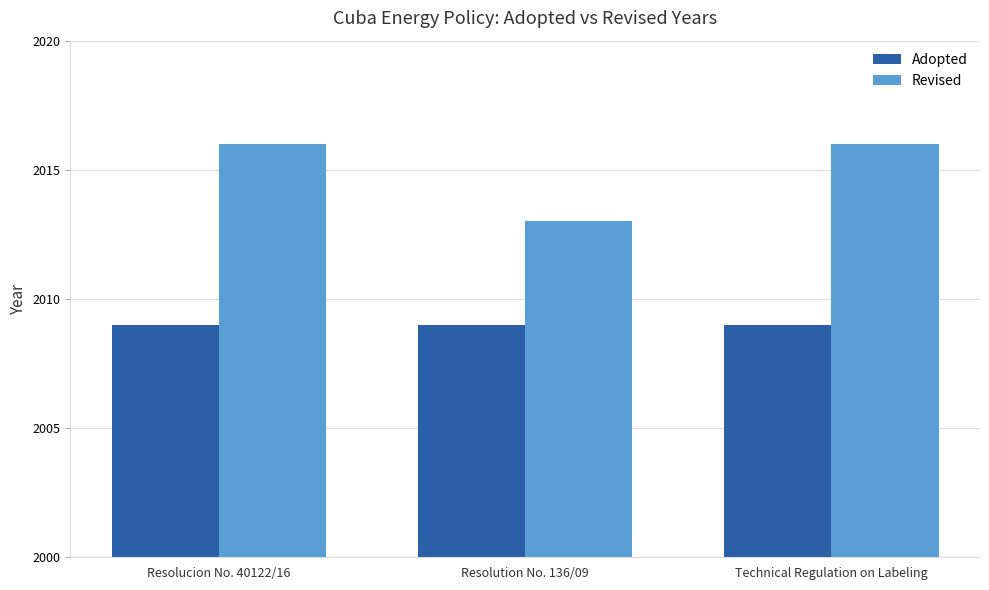

What is the label of the 1st bar from the right?

Technical Regulation on Labeling